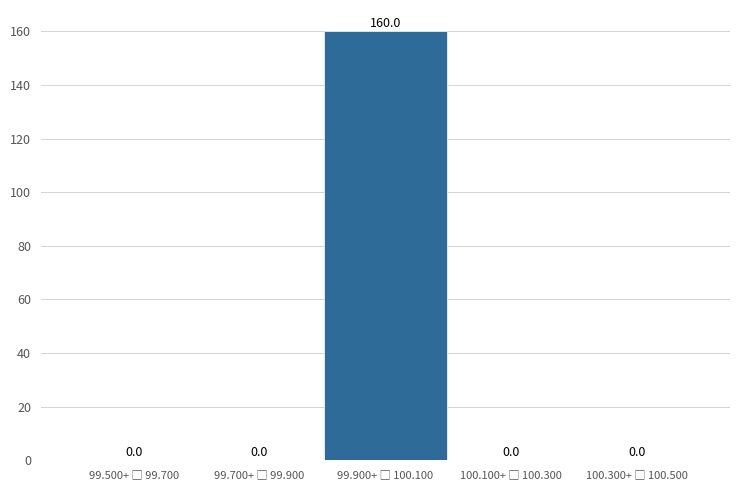

What is the greatest value displayed?

160